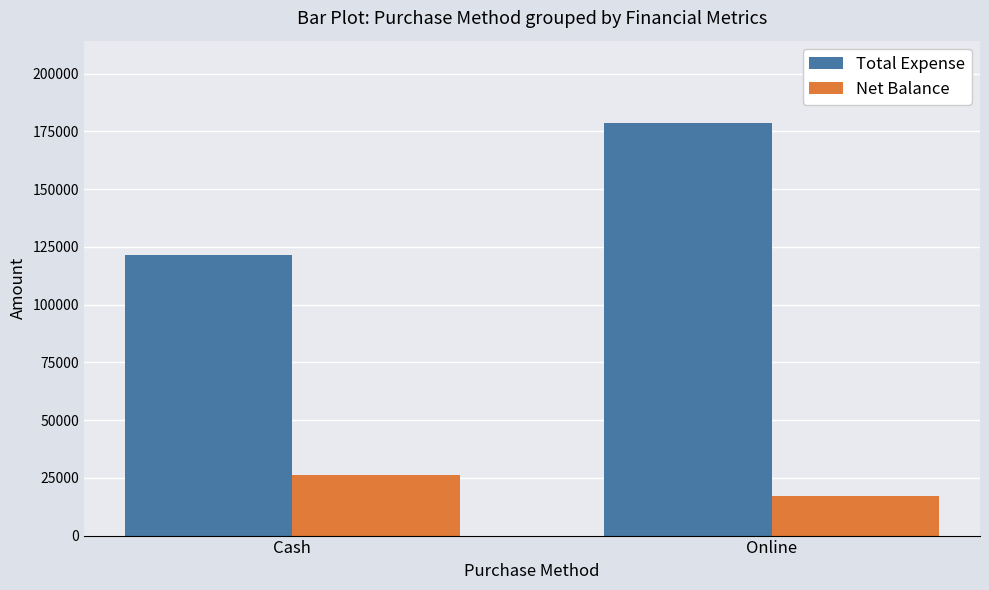

At which category does the chart reach its peak across all series?

Online